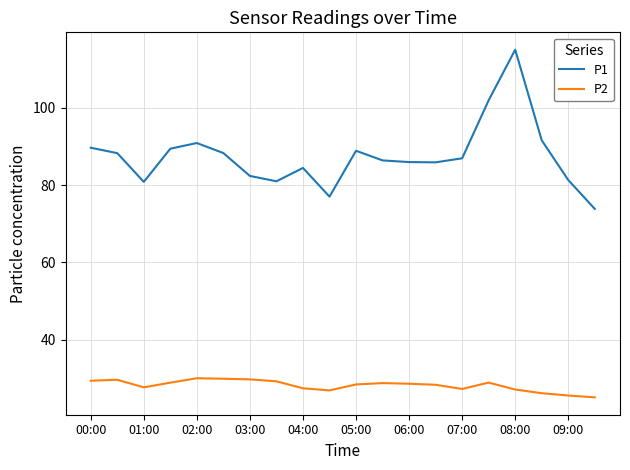

True or false: P2 and P1 intersect in this chart.

False